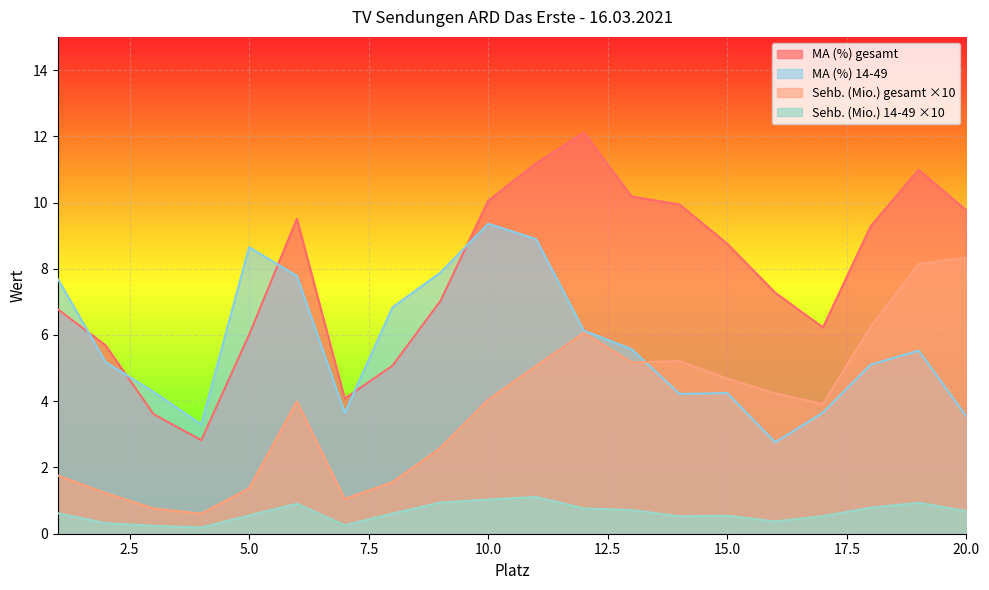

What is the value of the Sehb. (Mio.) 14-49 point at the 18th from the left?

0.8